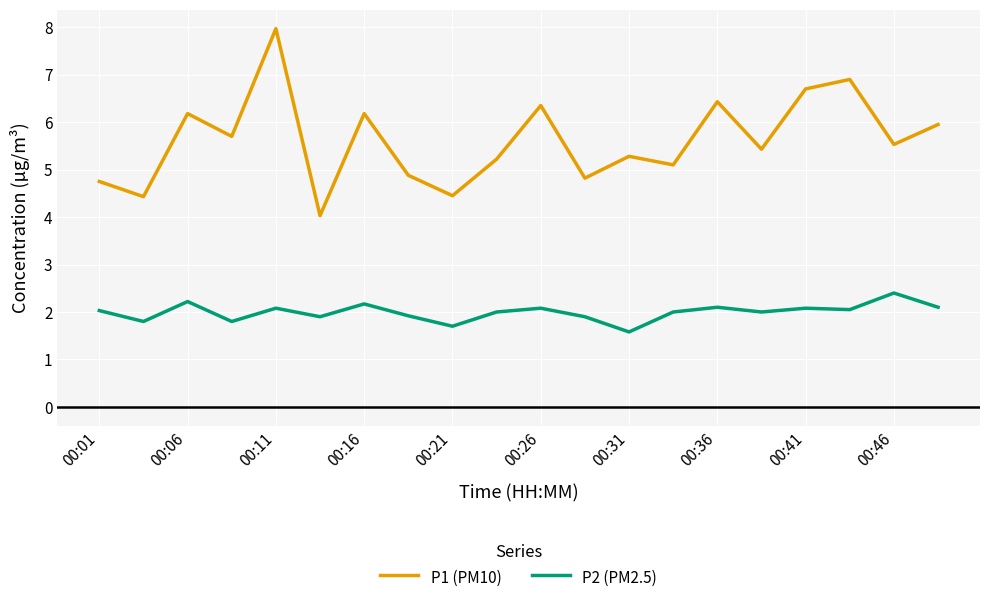

Which series has the largest range (max minus min)?

P1 (PM10)